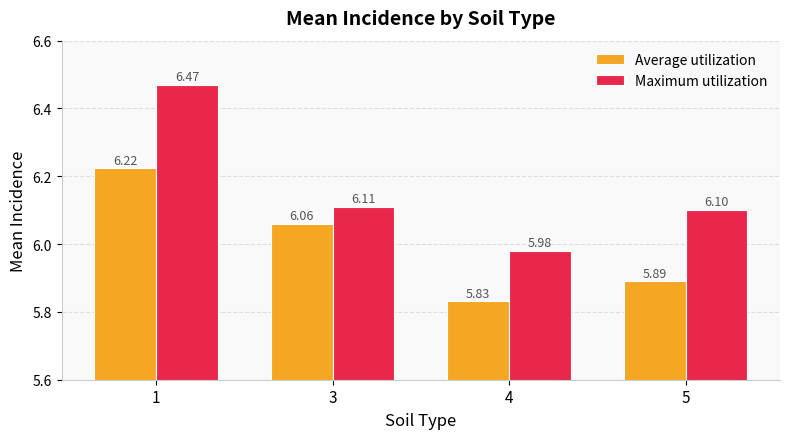

How many bars are there in each group?

2